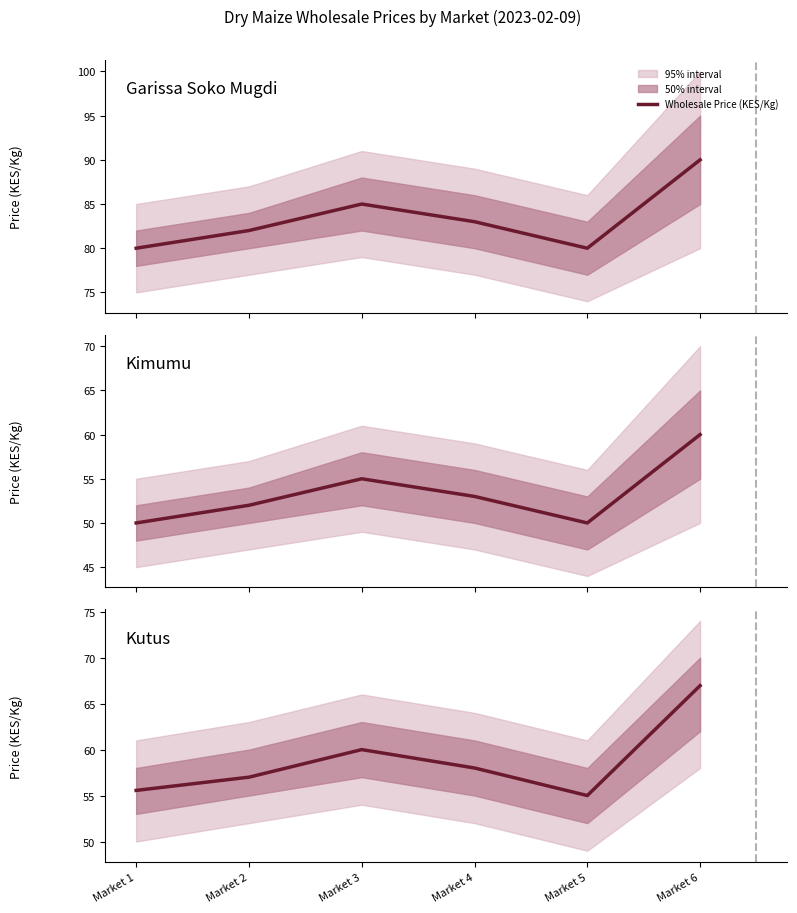

What is the difference between the values at Market 3 and Market 2?

3.0